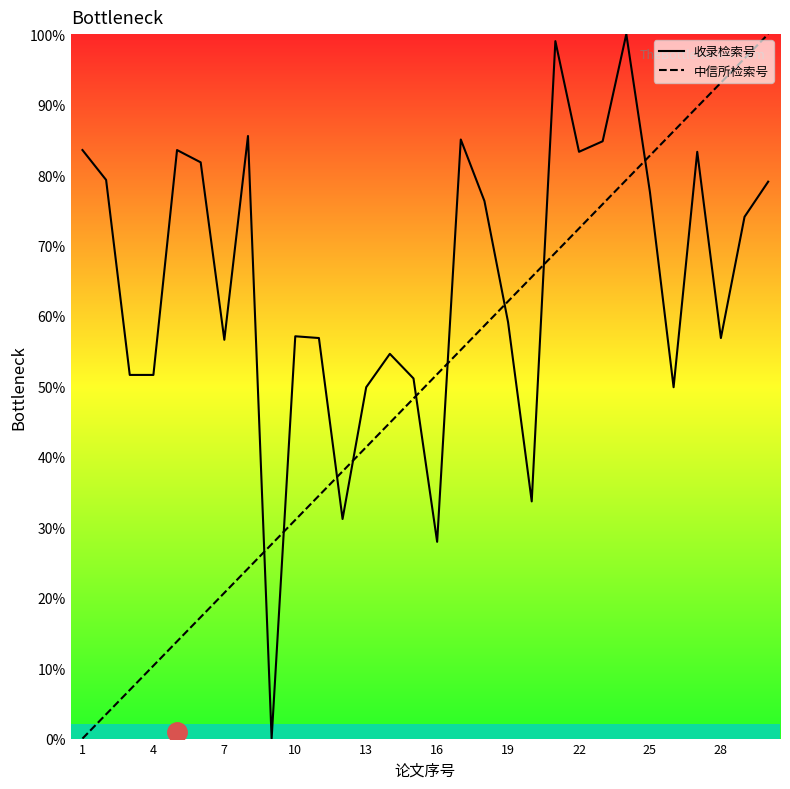

What is the difference between the second highest and minimum values in the 中信所检索号 series?

96.6